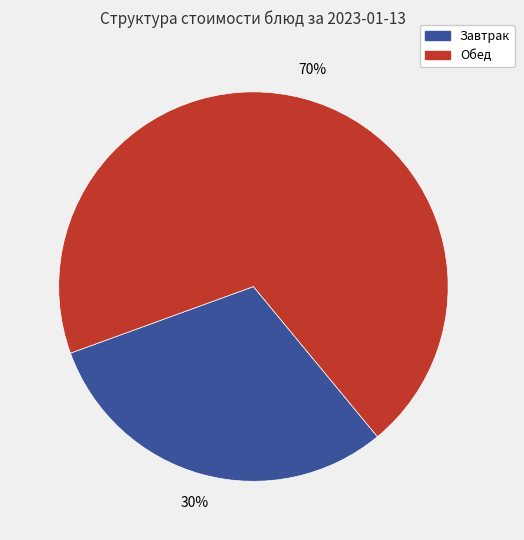

To the nearest percent, what is the average slice percentage?

50%